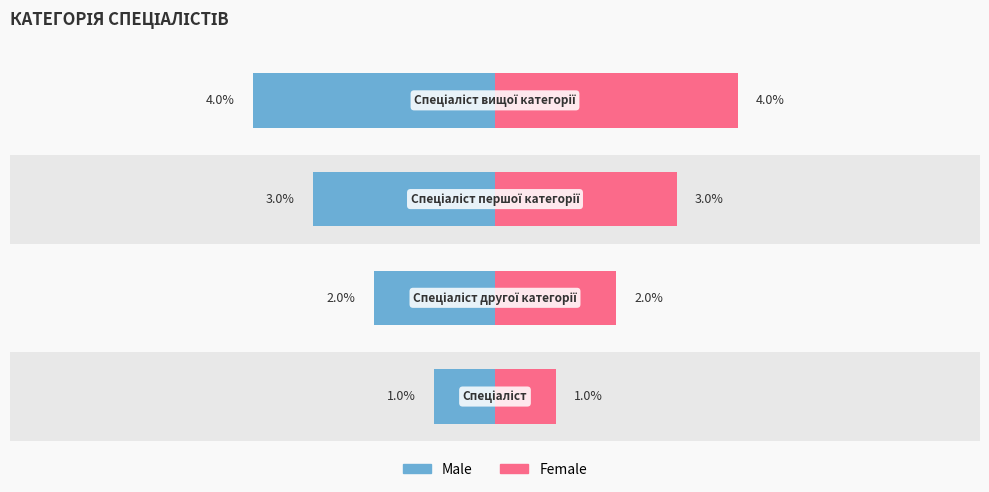

What is the sum of all Male values?

-10